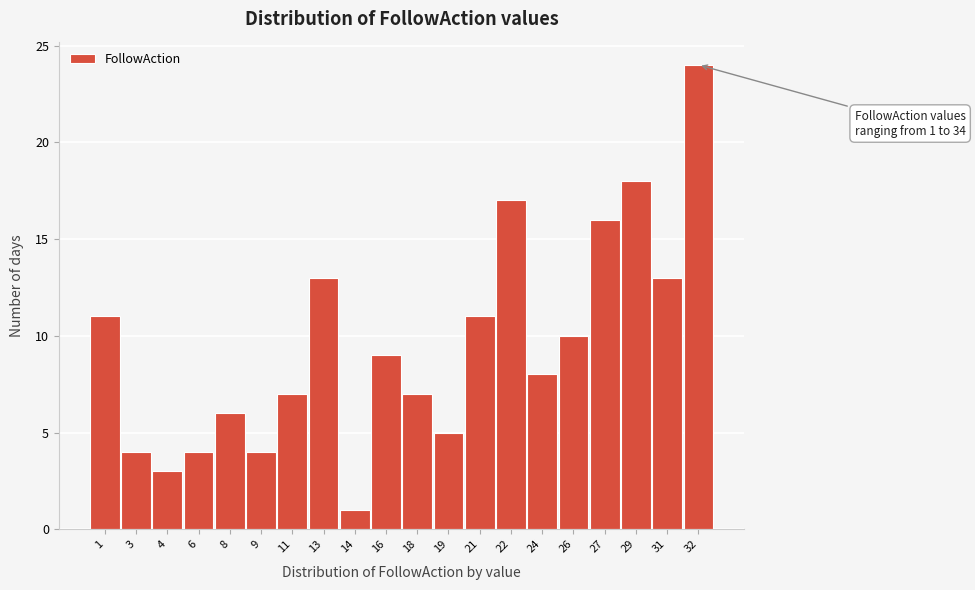

Reading left to right, what are all the values shown in this chart?

11	4	3	4	6	4	7	13	1	9	7	5	11	17	8	10	16	18	13	24